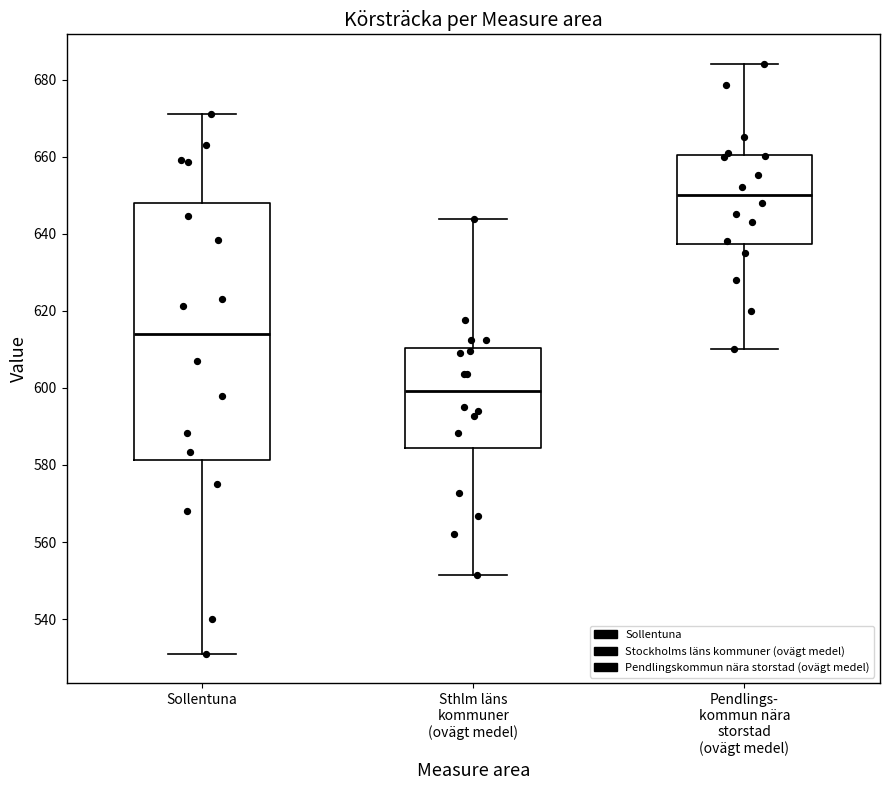

Which box's median line is the highest?

Pendlings- kommun nära storstad (ovägt medel)